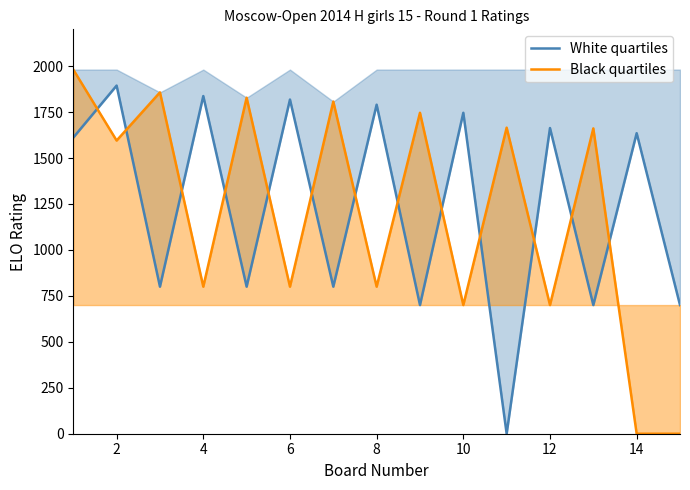

At how many categories does at least one series exceed 116?

15